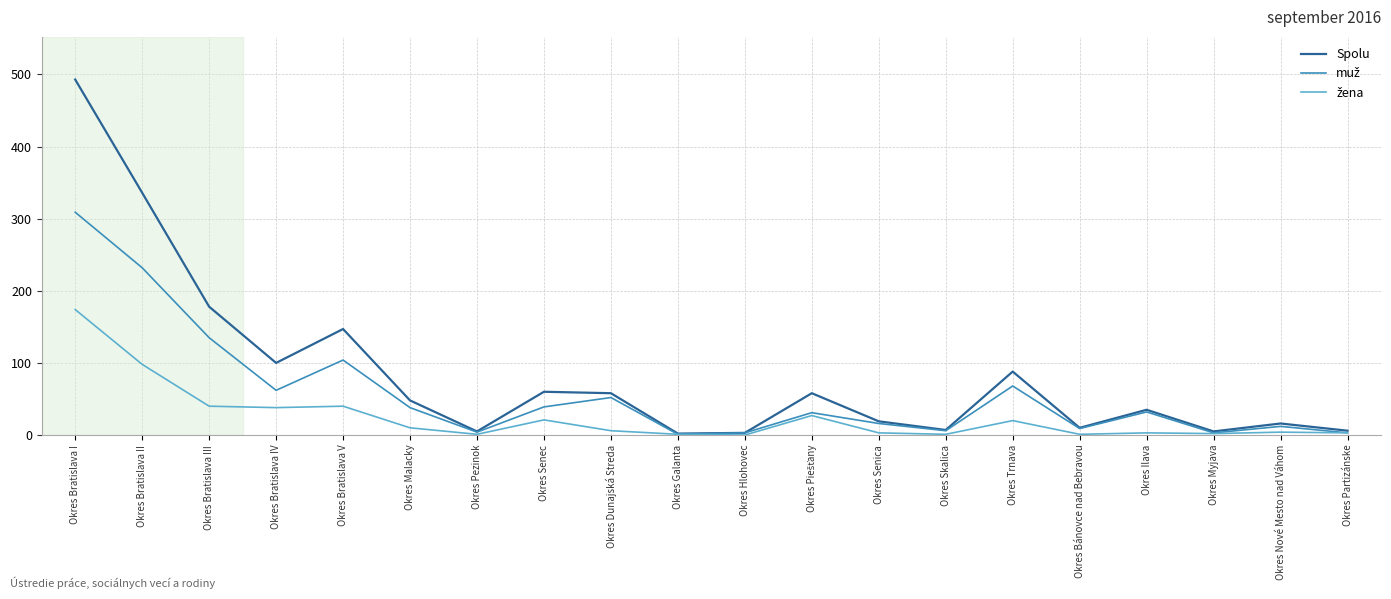

Does the chart have visible grid lines?

Yes